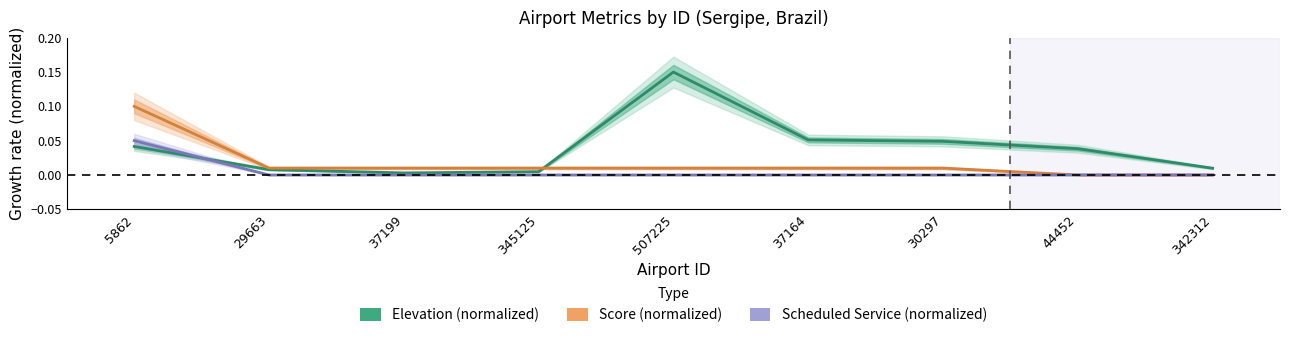

Rank the series by their maximum value, from highest to lowest.

Elevation (normalized), Score (normalized), Scheduled Service (normalized)